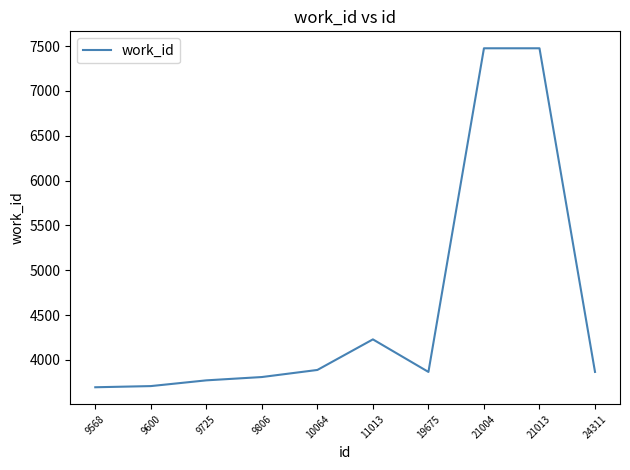

What is the change in value from 9568 to 10064?

+193